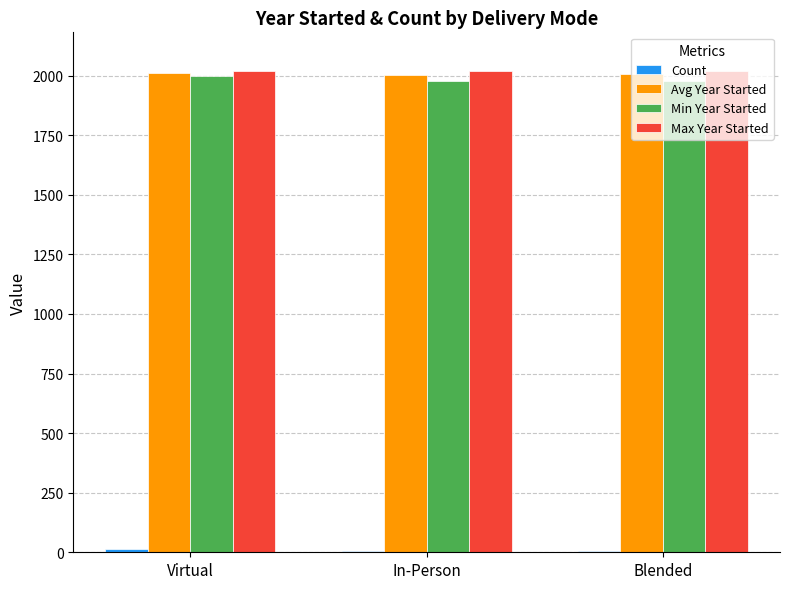

The Max Year Started series shows 1211.2 at Blended. True or false?

False